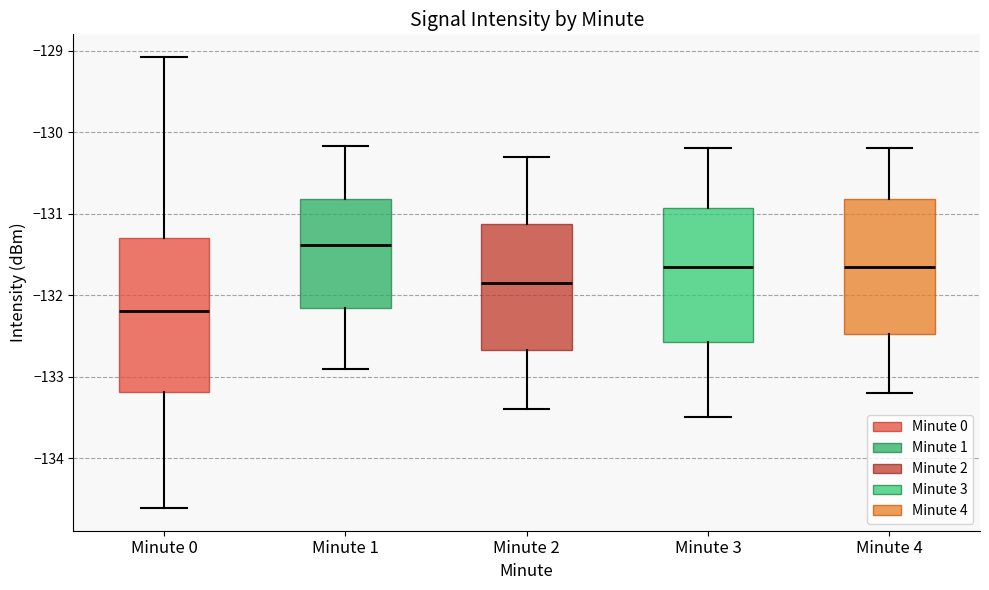

Where does the median line of the box for Minute 1 sit on the y-axis? The values are not printed on the chart, so give them approximately, as read against the axis.

-131.4